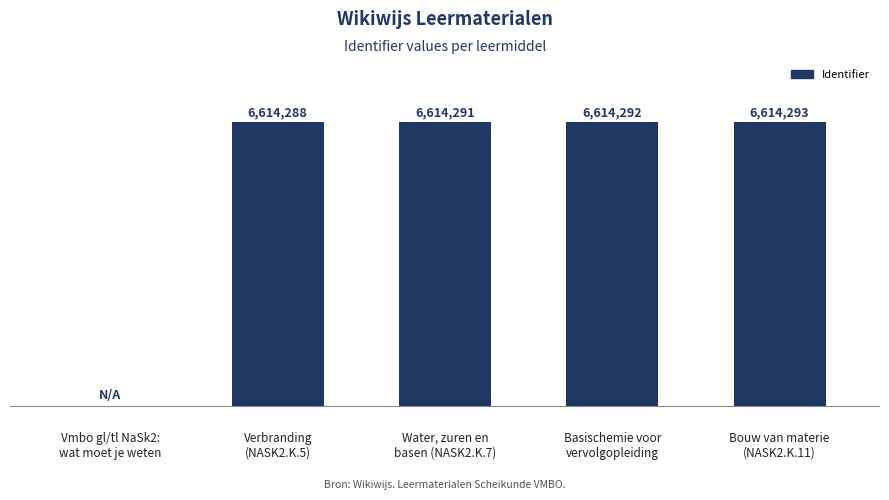

At which category does the chart reach its peak across all series?

Bouw van materie
(NASK2.K.11)